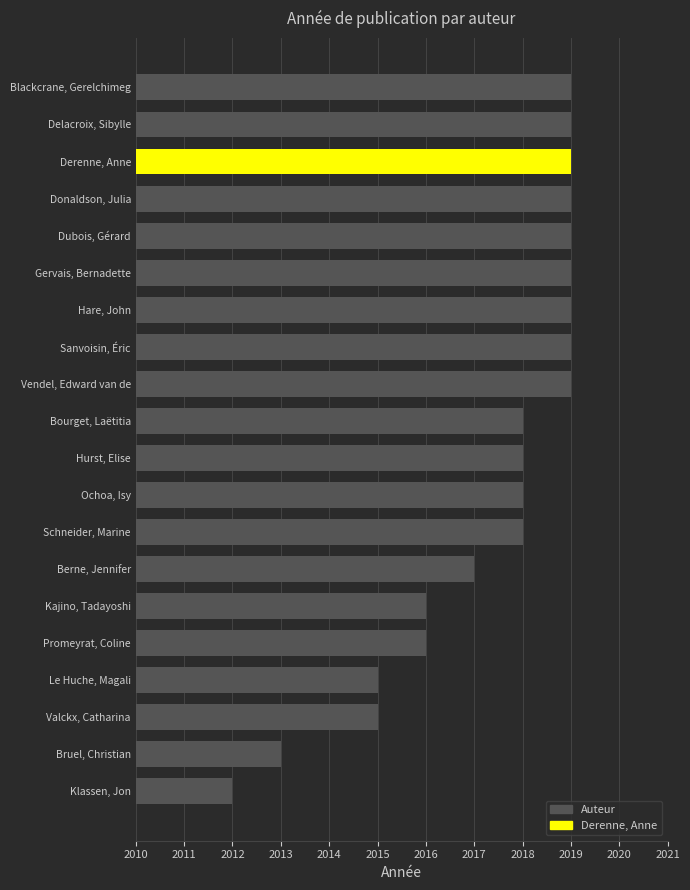

How many series are shown in this chart?

1